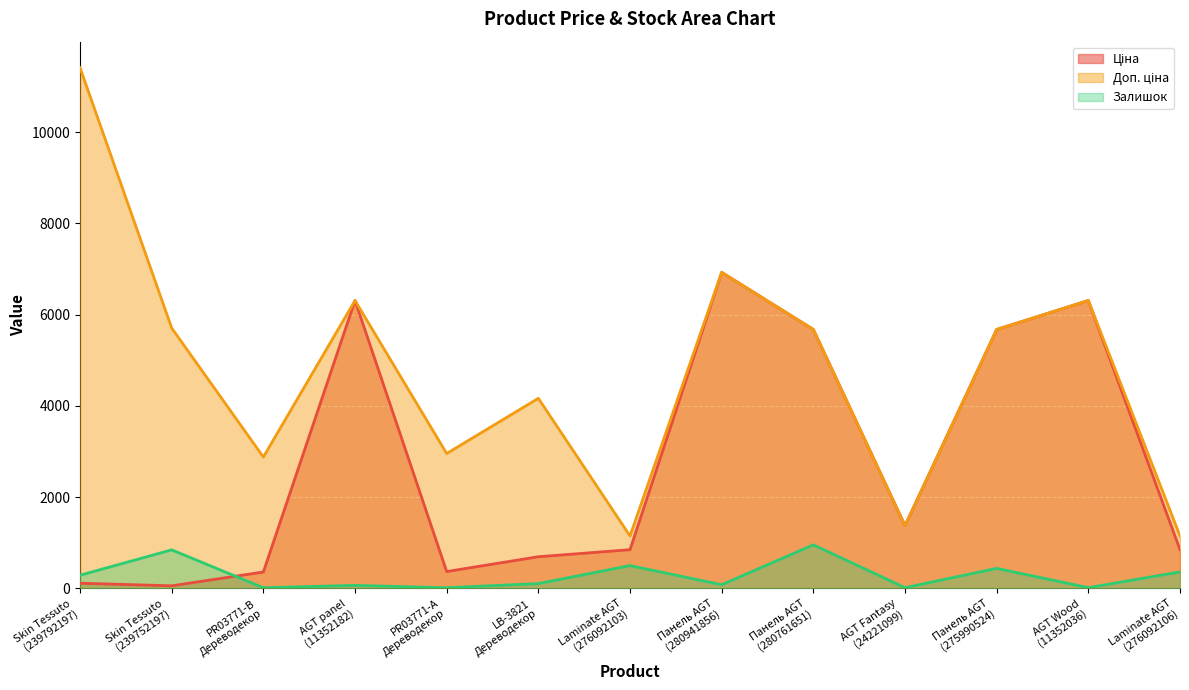

True or false: Залишок has more than 1 points higher than both neighbors.

True